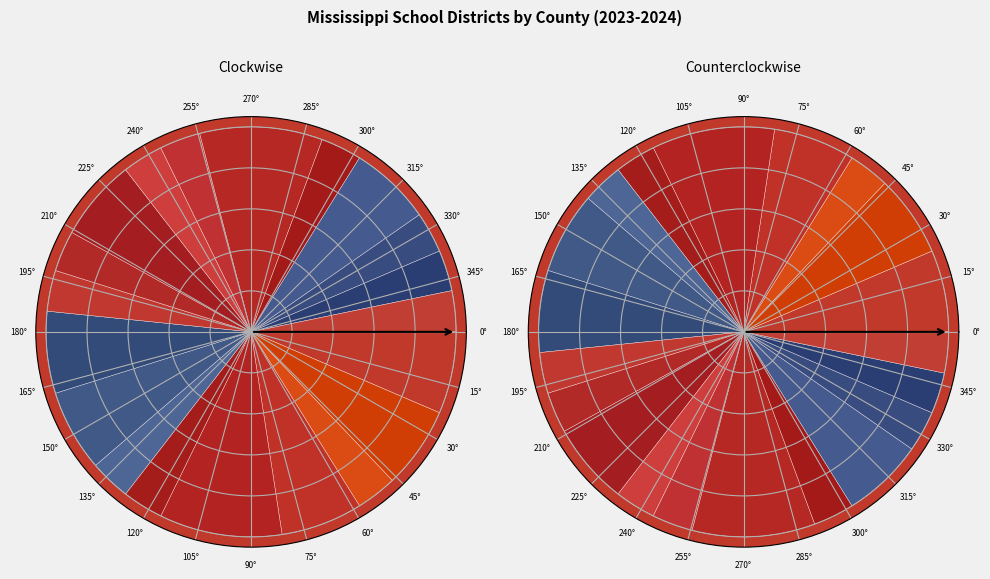

Is it true that AMITE is 1% of the pie?

False